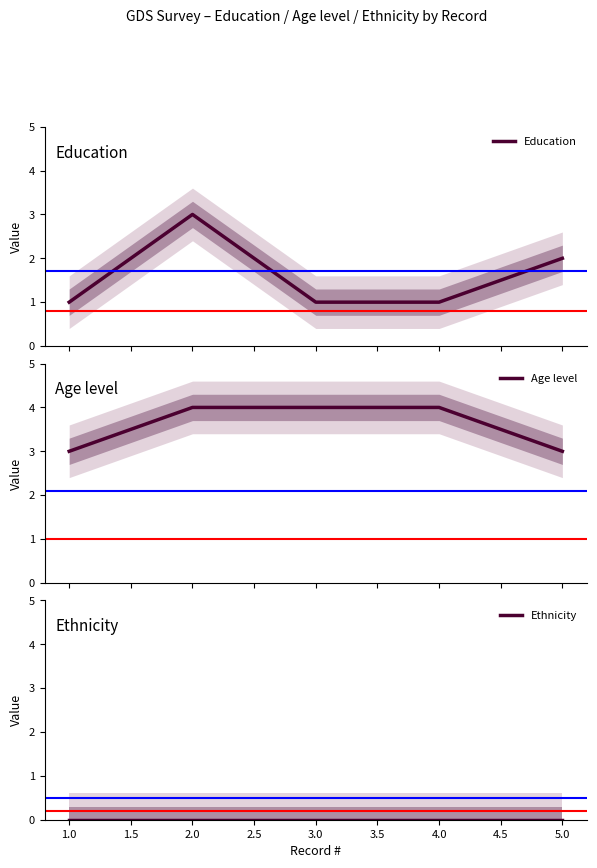

The Education series shows 1 at 4.0. True or false?

False